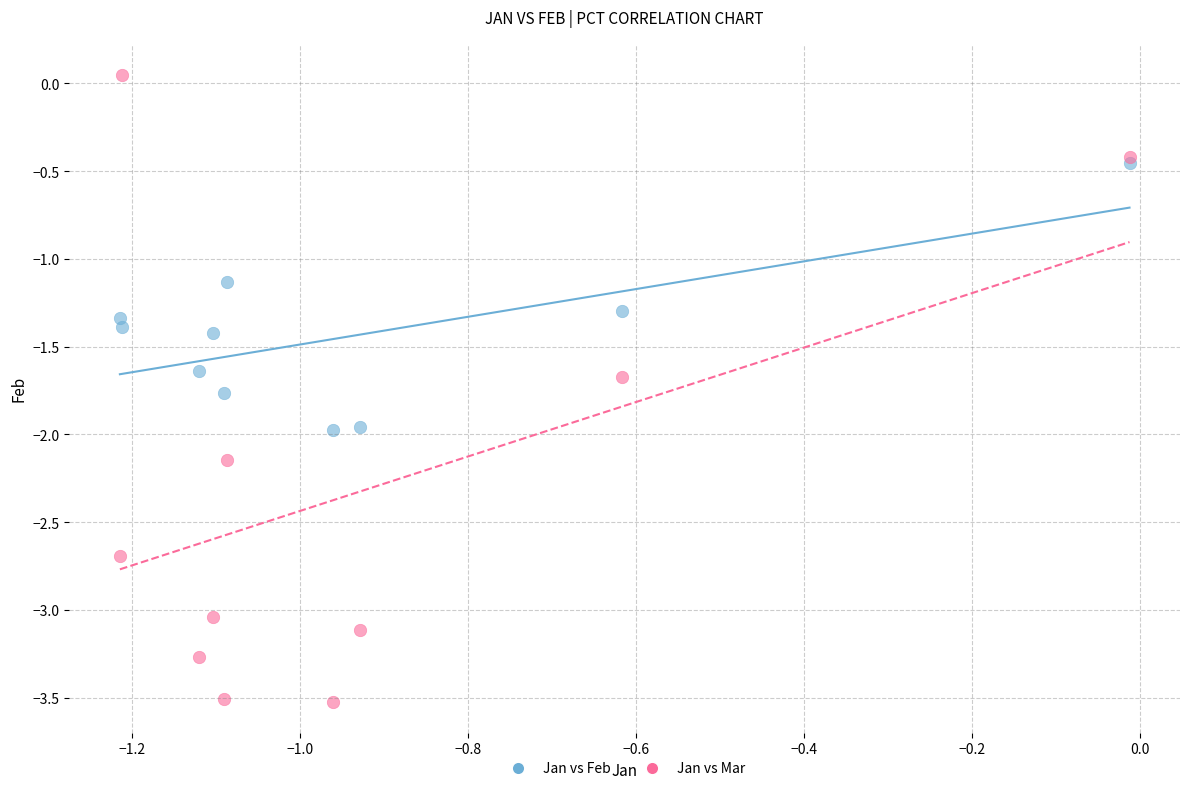

Which series reaches the minimum Y coordinate?

Jan vs Mar